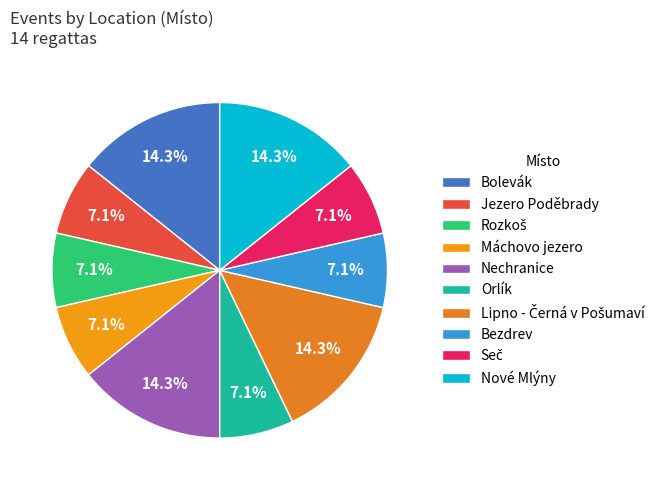

To the nearest percent, what portion does Nové Mlýny represent?

14%